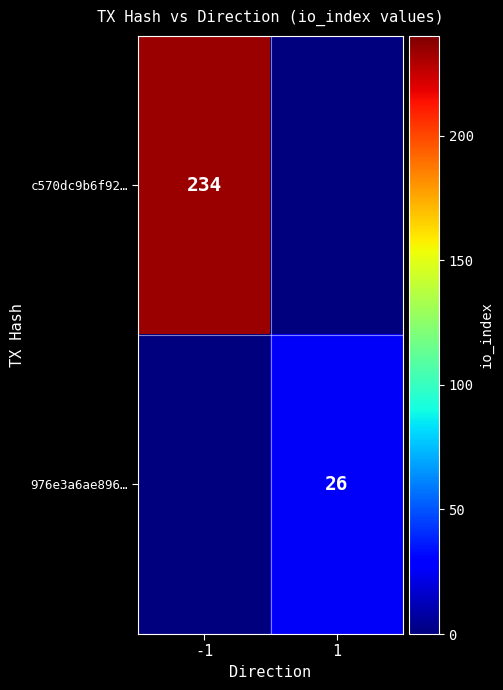

Is it true that 976e3a6ae896… equals 15 at 1?

False